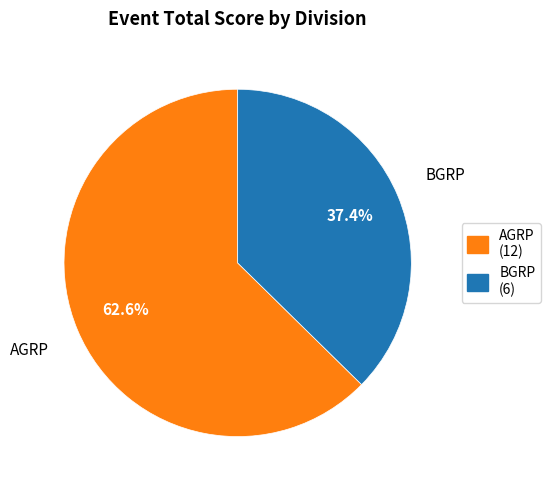

How much of the chart is everything except BGRP (6)?

62.6%